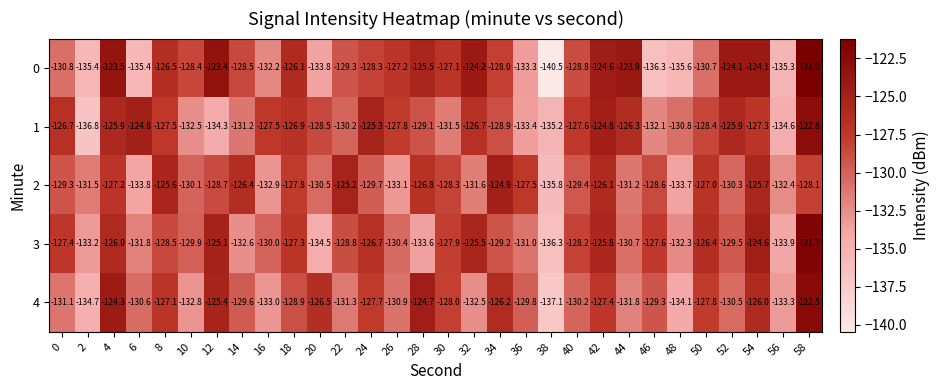

The 1 series shows -217.7 at 58. True or false?

False